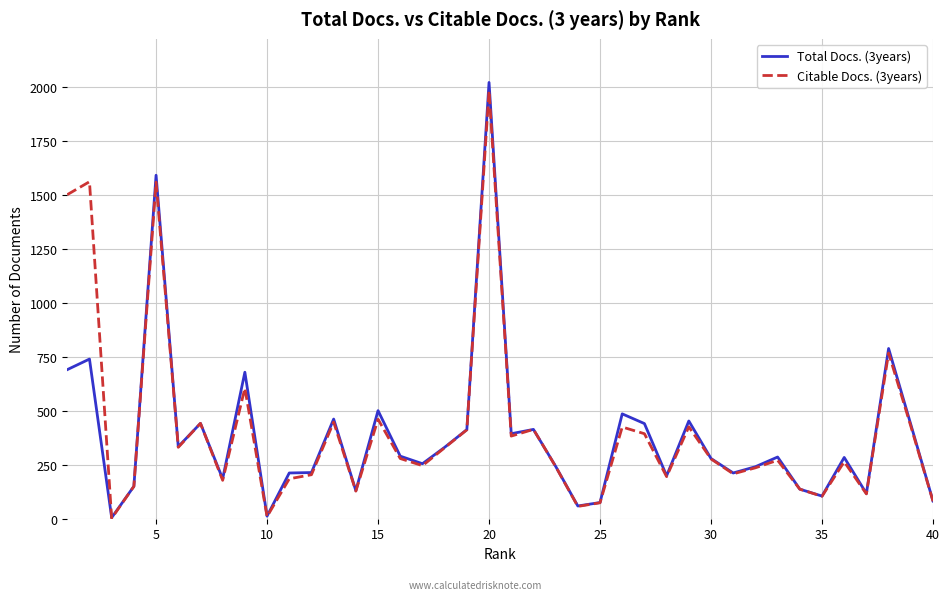

What is the maximum value shown in the chart?

2022